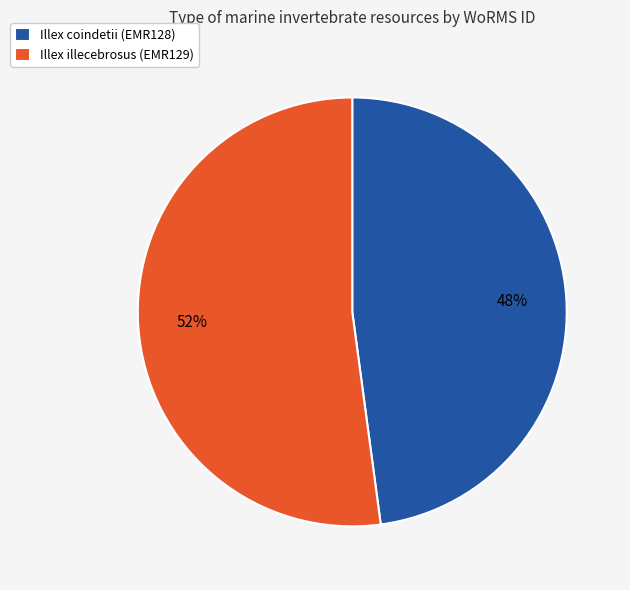

Rank the categories by value from lowest to highest.

Illex coindetii (EMR128), Illex illecebrosus (EMR129)